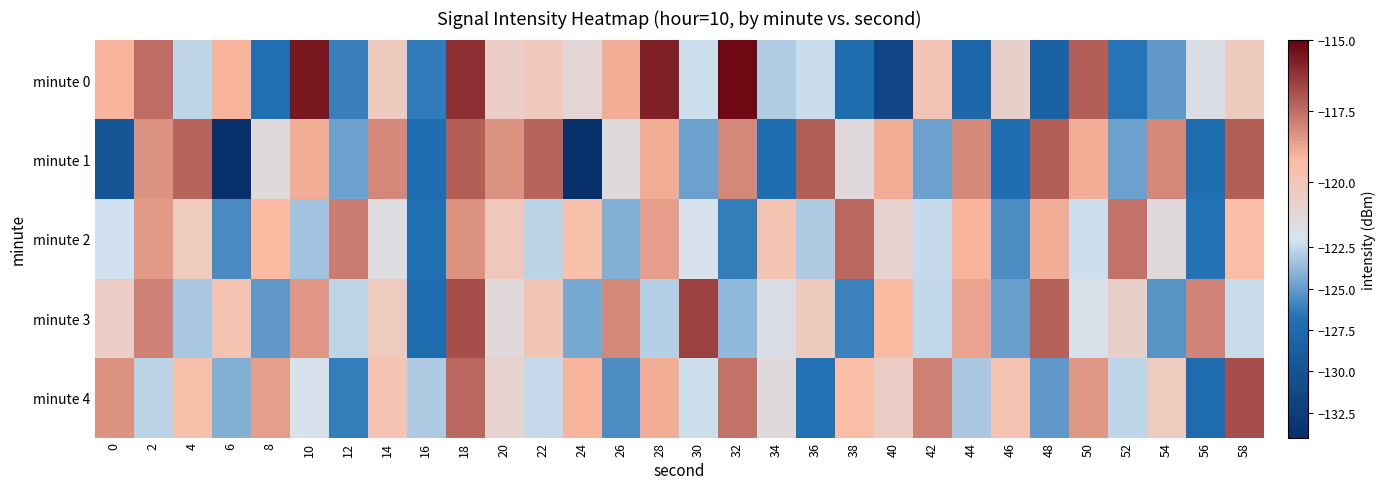

Reading left to right, extract all data points from this chart.

minute 0: 0=-119.1	2=-117.5	4=-122.6	6=-119.1	8=-126.9	10=-115.5	12=-126.2	14=-120.2	16=-126.3	18=-116.1	20=-120.6	22=-120.2	24=-121.0	26=-118.9	28=-115.8	30=-122.3	32=-115.2	34=-123.0	36=-122.3	38=-127.3	40=-131.4	42=-119.9	44=-127.7	46=-120.6	48=-128.4	50=-117.1	52=-126.7	54=-125.2	56=-121.6	58=-120.2
minute 1: 0=-129.7	2=-118.3	4=-117.3	6=-133.7	8=-121.3	10=-118.9	12=-124.8	14=-118.1	16=-127.1	18=-117.1	20=-118.3	22=-117.3	24=-133.7	26=-121.3	28=-118.9	30=-124.8	32=-118.1	34=-127.1	36=-117.1	38=-121.3	40=-118.9	42=-124.8	44=-118.1	46=-127.1	48=-117.1	50=-118.9	52=-124.8	54=-118.1	56=-127.1	58=-117.1
minute 2: 0=-122.1	2=-118.5	4=-120.3	6=-125.7	8=-119.2	10=-123.4	12=-117.8	14=-121.5	16=-126.9	18=-118.3	20=-120.1	22=-122.7	24=-119.5	26=-124.2	28=-118.6	30=-121.9	32=-126.3	34=-119.8	36=-123.1	38=-117.4	40=-120.8	42=-122.4	44=-119.1	46=-125.6	48=-118.9	50=-122.2	52=-117.6	54=-121.3	56=-126.7	58=-119.4
minute 3: 0=-120.5	2=-117.9	4=-123.2	6=-119.8	8=-125.1	10=-118.4	12=-122.6	14=-120.3	16=-127.4	18=-116.8	20=-121.2	22=-119.9	24=-124.5	26=-118.1	28=-122.9	30=-116.5	32=-123.8	34=-121.6	36=-120.2	38=-126.1	40=-119.3	42=-122.5	44=-118.7	46=-124.9	48=-117.2	50=-121.8	52=-120.6	54=-125.3	56=-118.0	58=-122.3
minute 4: 0=-118.3	2=-122.7	4=-119.5	6=-124.2	8=-118.6	10=-121.9	12=-126.3	14=-119.8	16=-123.1	18=-117.4	20=-120.8	22=-122.4	24=-119.1	26=-125.6	28=-118.9	30=-122.2	32=-117.6	34=-121.3	36=-126.7	38=-119.4	40=-120.5	42=-117.9	44=-123.2	46=-119.8	48=-125.1	50=-118.4	52=-122.6	54=-120.3	56=-127.4	58=-116.8